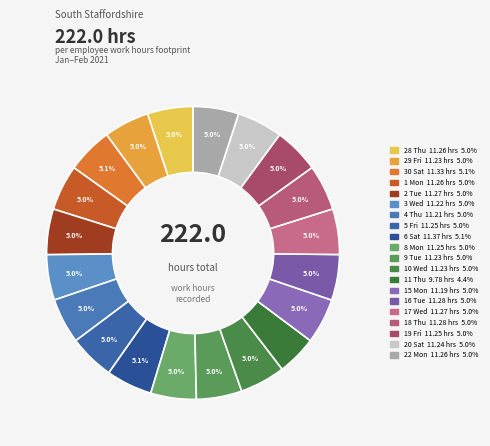

To the nearest percent, what is the difference between the largest and smallest slice percentages?

1%